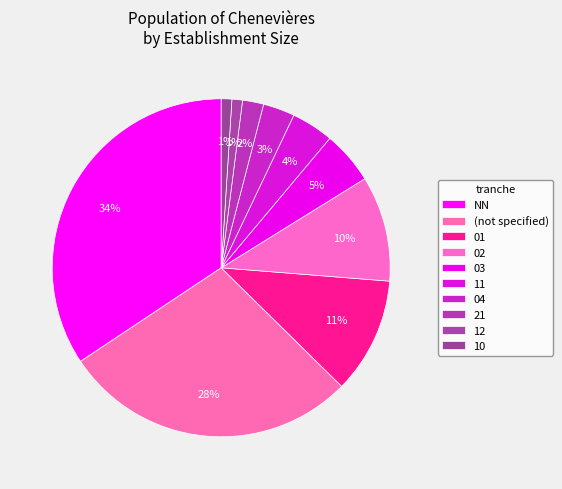

What is the largest slice in the pie chart?

NN